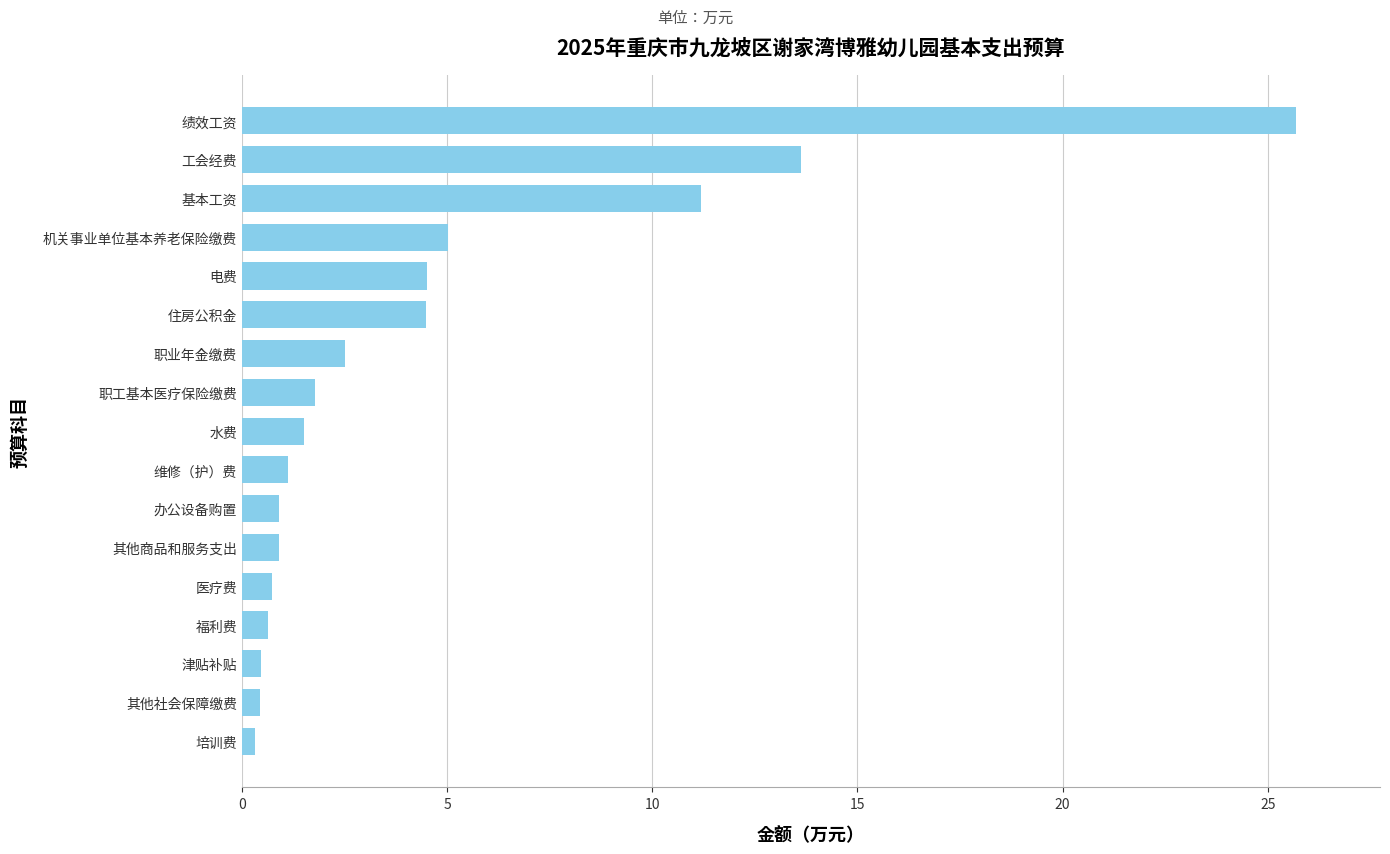

True or false: the data shows 2.1 at 电费.

False